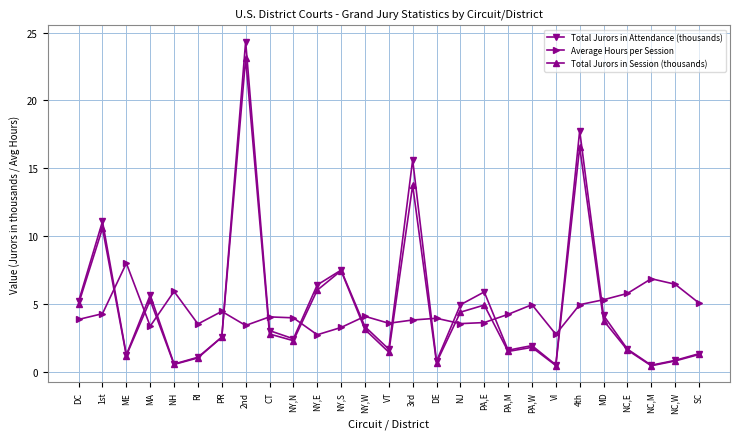

Count the number of categories in the chart.

27